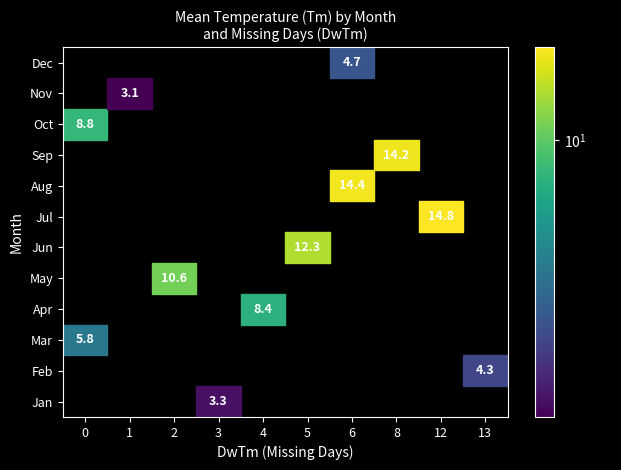

Which series changed the most between Tm and DwTm?

Oct